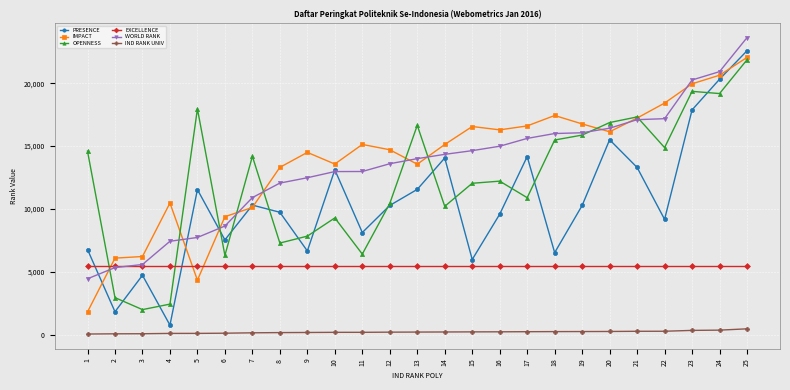

What are all the series names shown in the legend?

PRESENCE, IMPACT, OPENNESS, EXCELLENCE, WORLD RANK, IND RANK UNIV